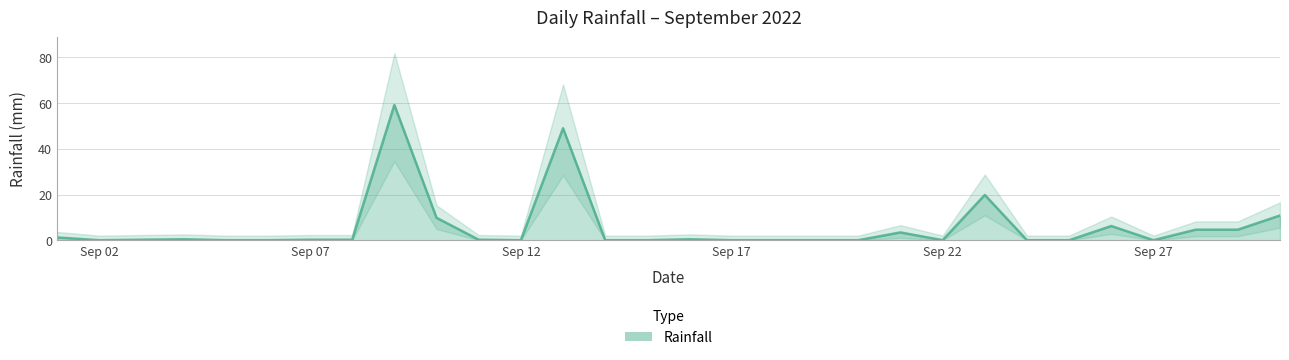

Which label corresponds to the largest value in the chart?

2022-09-09